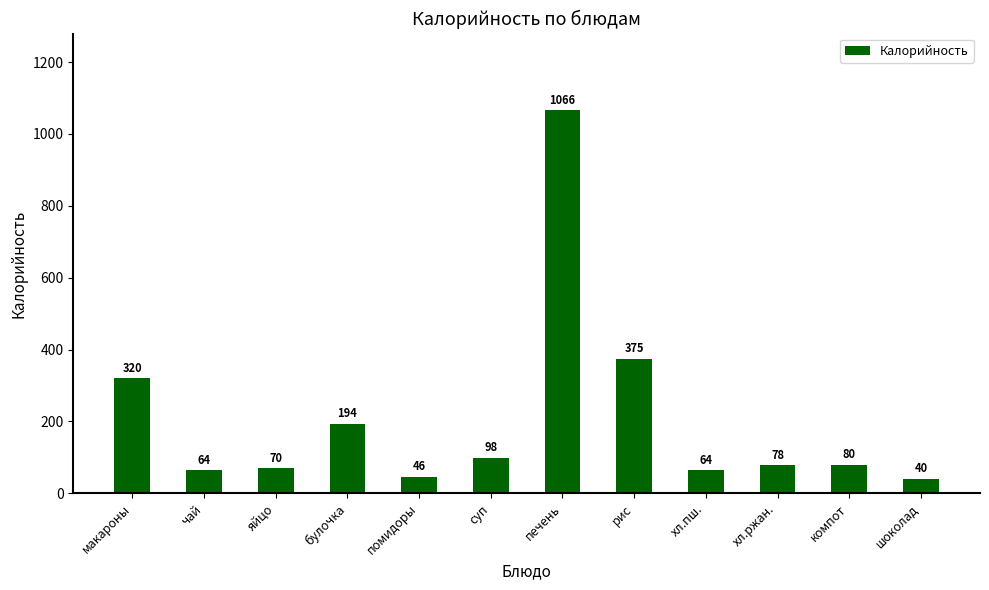

What is the sum of the values at компот and яйцо?

150